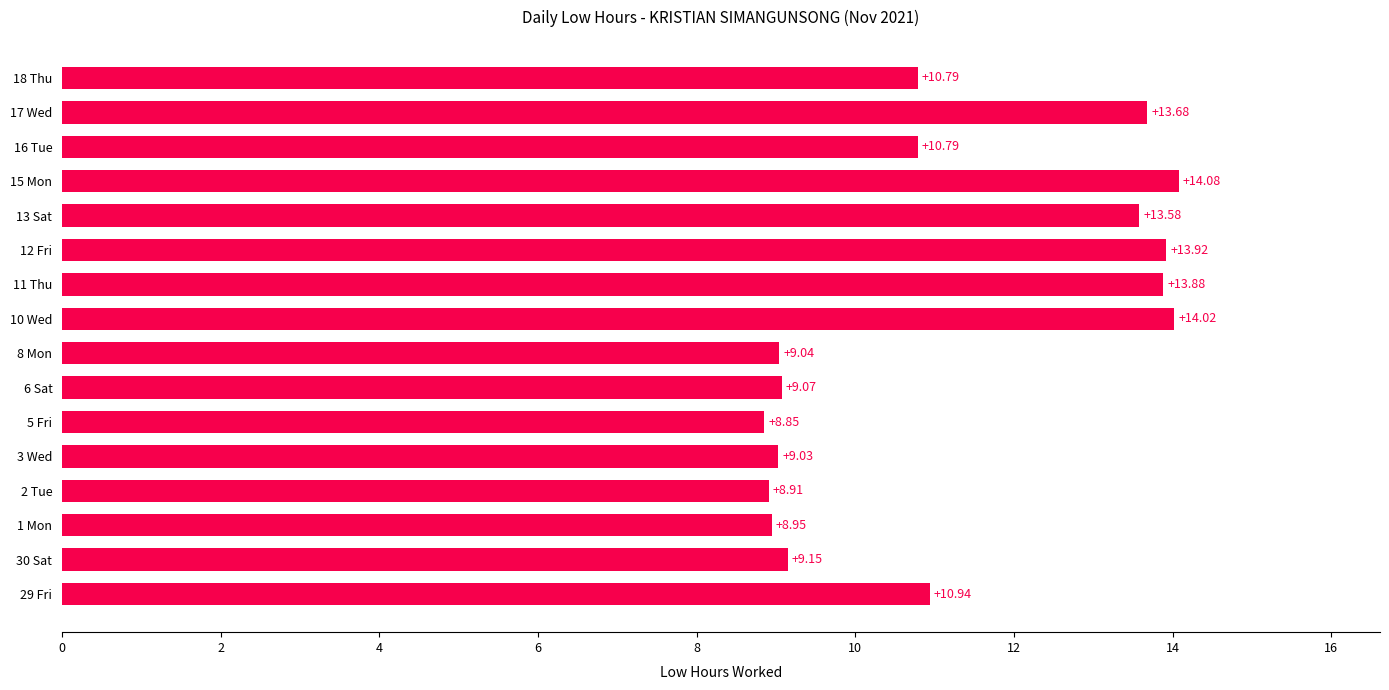

Count the number of categories in the chart.

16